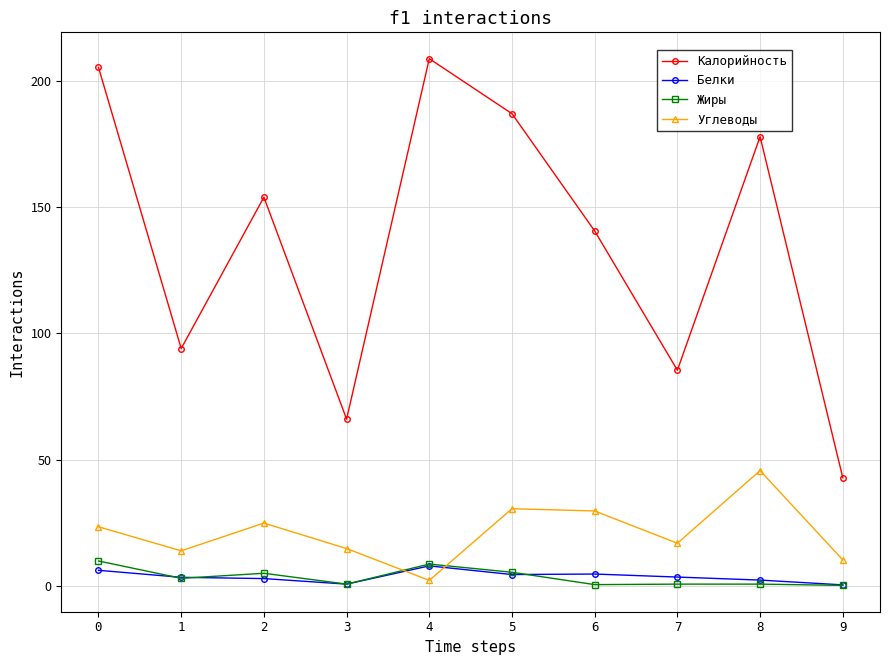

True or false: Углеводы has more than 2 interior local peaks.

True